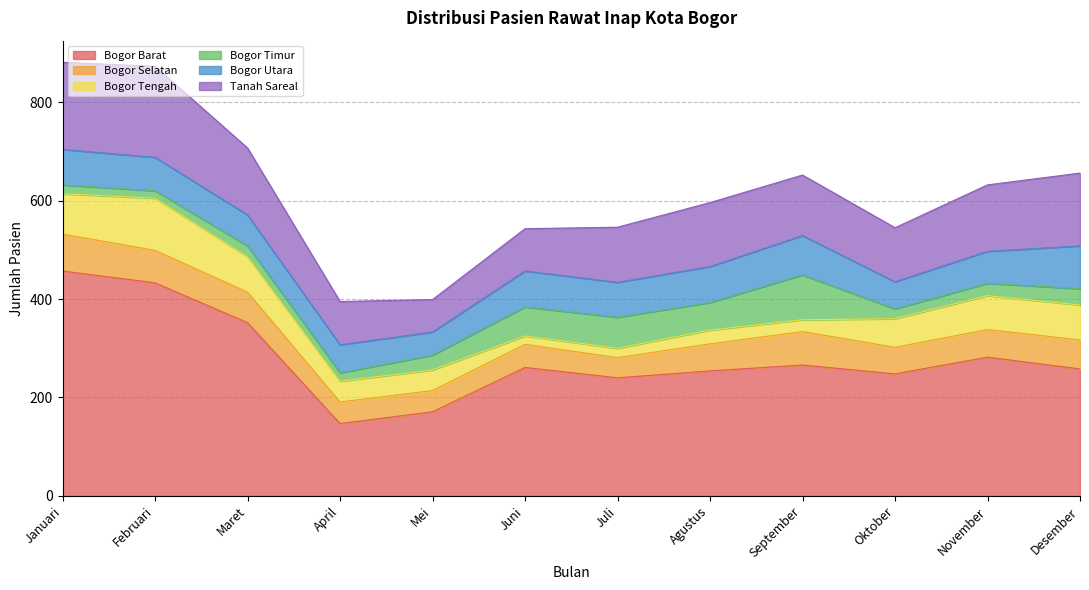

Rank the categories by Tanah Sareal value from lowest to highest.

Mei, Juni, April, Oktober, Juli, September, Agustus, November, Maret, Desember, Januari, Februari